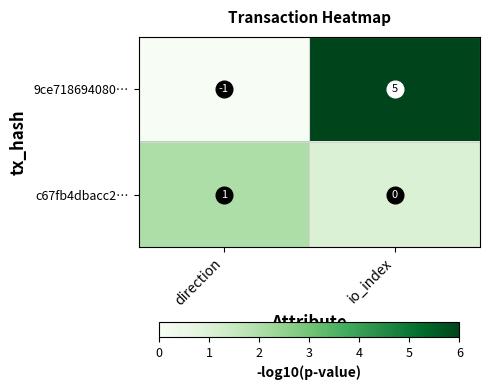

Is it true that c67fb4dbacc2… equals 1 at direction?

True